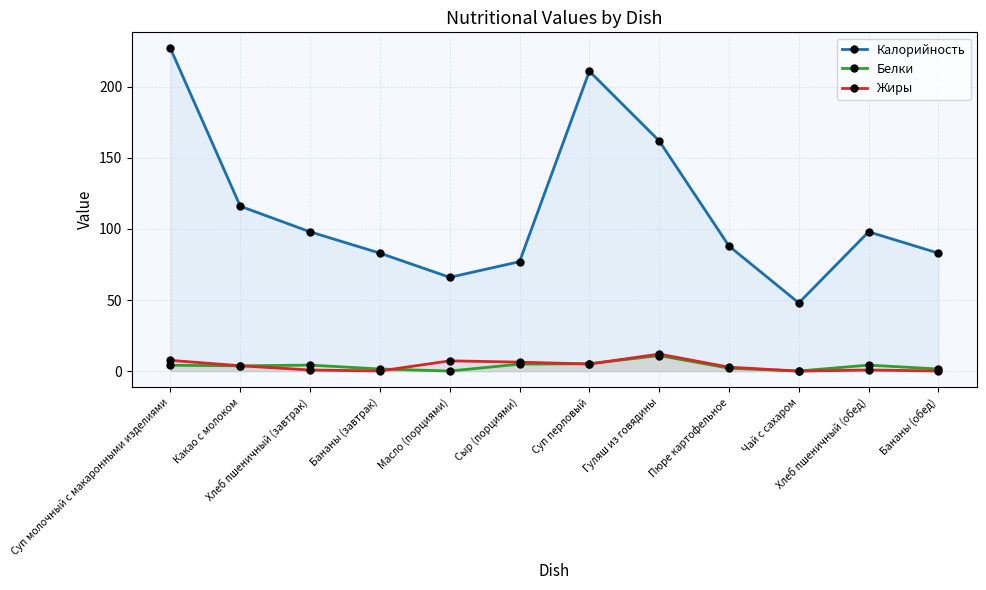

What is the highest value of the Белки series?

10.9